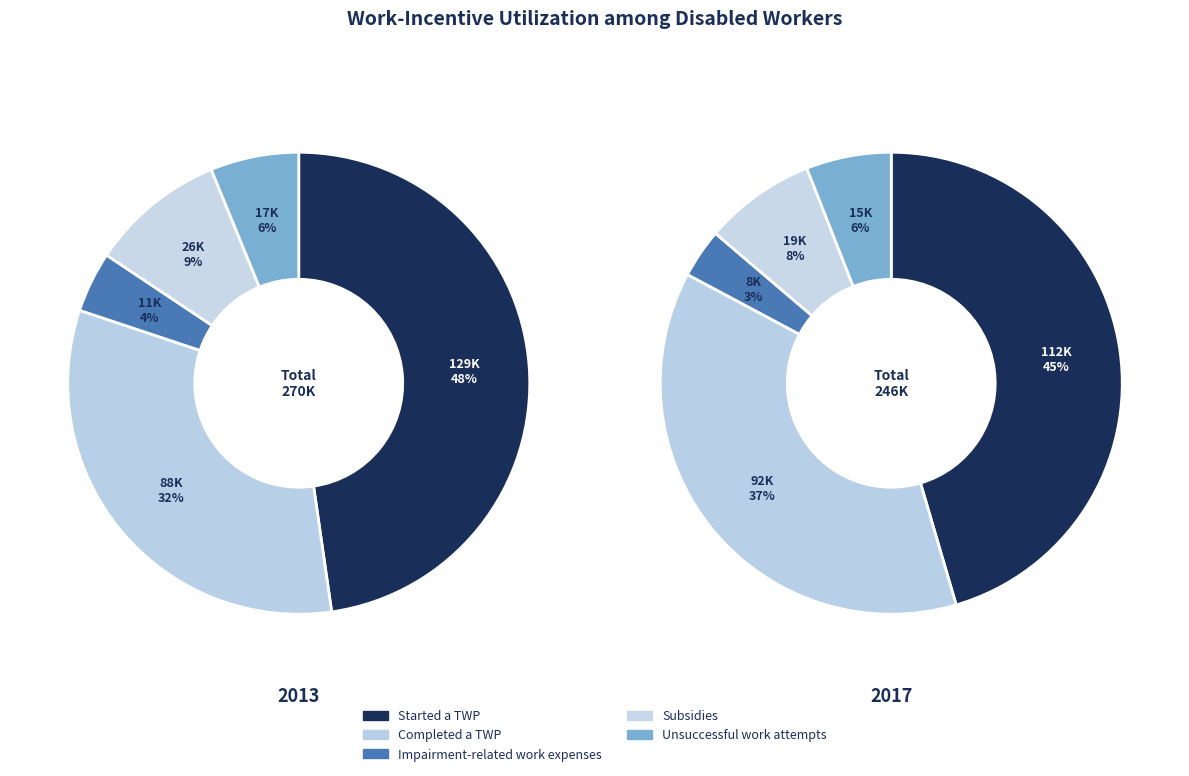

Is there any slice that represents more than half of the pie?

No